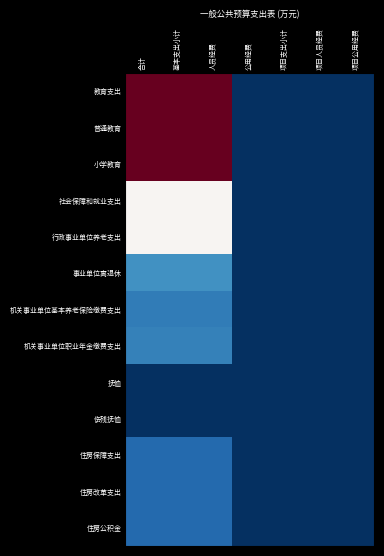

Reading right to left, what are all the values shown in this chart?

教育支出: 项目公用经费=0.0	项目人员经费=0.0	项目支出小计=0.0	公用经费=0.0	人员经费=314.3	基本支出小计=314.3	合计=314.3
普通教育: 项目公用经费=0.0	项目人员经费=0.0	项目支出小计=0.0	公用经费=0.0	人员经费=314.3	基本支出小计=314.3	合计=314.3
小学教育: 项目公用经费=0.0	项目人员经费=0.0	项目支出小计=0.0	公用经费=0.0	人员经费=314.3	基本支出小计=314.3	合计=314.3
社会保障和就业支出: 项目公用经费=0.0	项目人员经费=0.0	项目支出小计=0.0	公用经费=0.0	人员经费=160.5	基本支出小计=160.5	合计=160.5
行政事业单位养老支出: 项目公用经费=0.0	项目人员经费=0.0	项目支出小计=0.0	公用经费=0.0	人员经费=159.8	基本支出小计=159.8	合计=159.8
事业单位离退休: 项目公用经费=0.0	项目人员经费=0.0	项目支出小计=0.0	公用经费=0.0	人员经费=61.8	基本支出小计=61.8	合计=61.8
机关事业单位基本养老保险缴费支出: 项目公用经费=0.0	项目人员经费=0.0	项目支出小计=0.0	公用经费=0.0	人员经费=46.8	基本支出小计=46.8	合计=46.8
机关事业单位职业年金缴费支出: 项目公用经费=0.0	项目人员经费=0.0	项目支出小计=0.0	公用经费=0.0	人员经费=51.2	基本支出小计=51.2	合计=51.2
抚恤: 项目公用经费=0.0	项目人员经费=0.0	项目支出小计=0.0	公用经费=0.0	人员经费=0.7	基本支出小计=0.7	合计=0.7
伤残抚恤: 项目公用经费=0.0	项目人员经费=0.0	项目支出小计=0.0	公用经费=0.0	人员经费=0.7	基本支出小计=0.7	合计=0.7
住房保障支出: 项目公用经费=0.0	项目人员经费=0.0	项目支出小计=0.0	公用经费=0.0	人员经费=35.1	基本支出小计=35.1	合计=35.1
住房改革支出: 项目公用经费=0.0	项目人员经费=0.0	项目支出小计=0.0	公用经费=0.0	人员经费=35.1	基本支出小计=35.1	合计=35.1
住房公积金: 项目公用经费=0.0	项目人员经费=0.0	项目支出小计=0.0	公用经费=0.0	人员经费=35.1	基本支出小计=35.1	合计=35.1